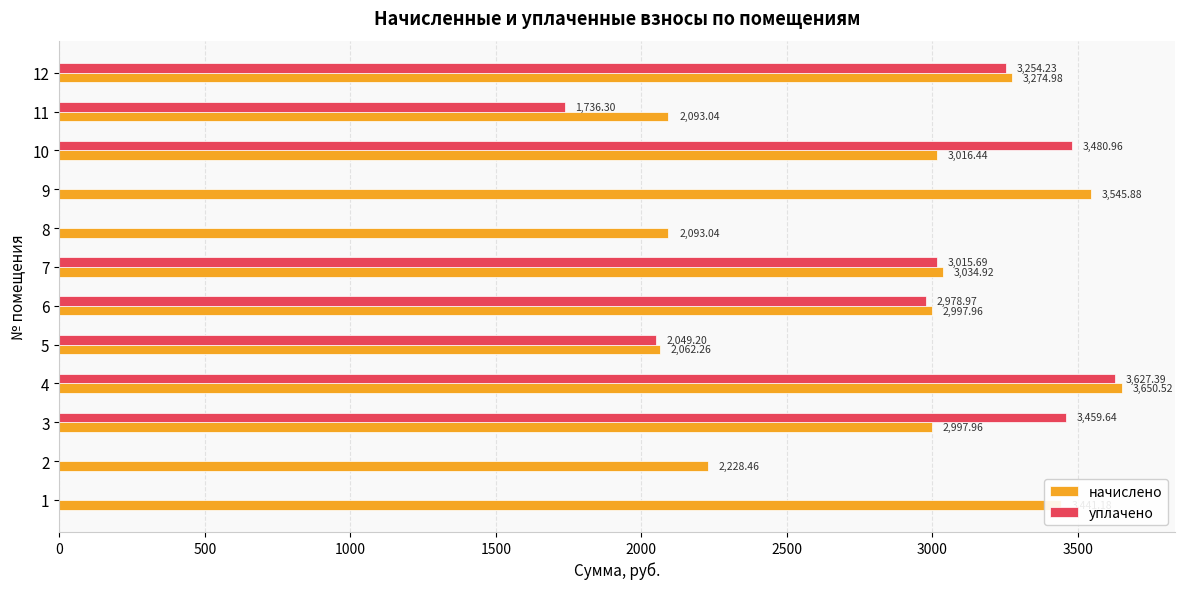

What is the average value of the начислено series?

2869.7